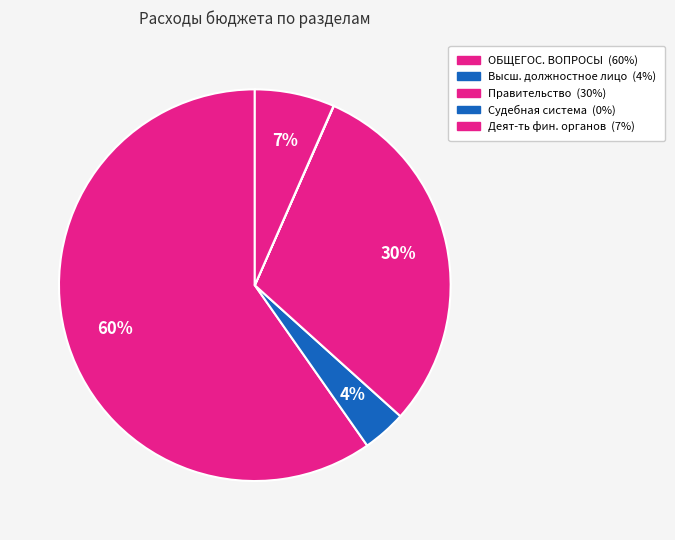

What is the smallest slice in the pie chart?

Судебная система